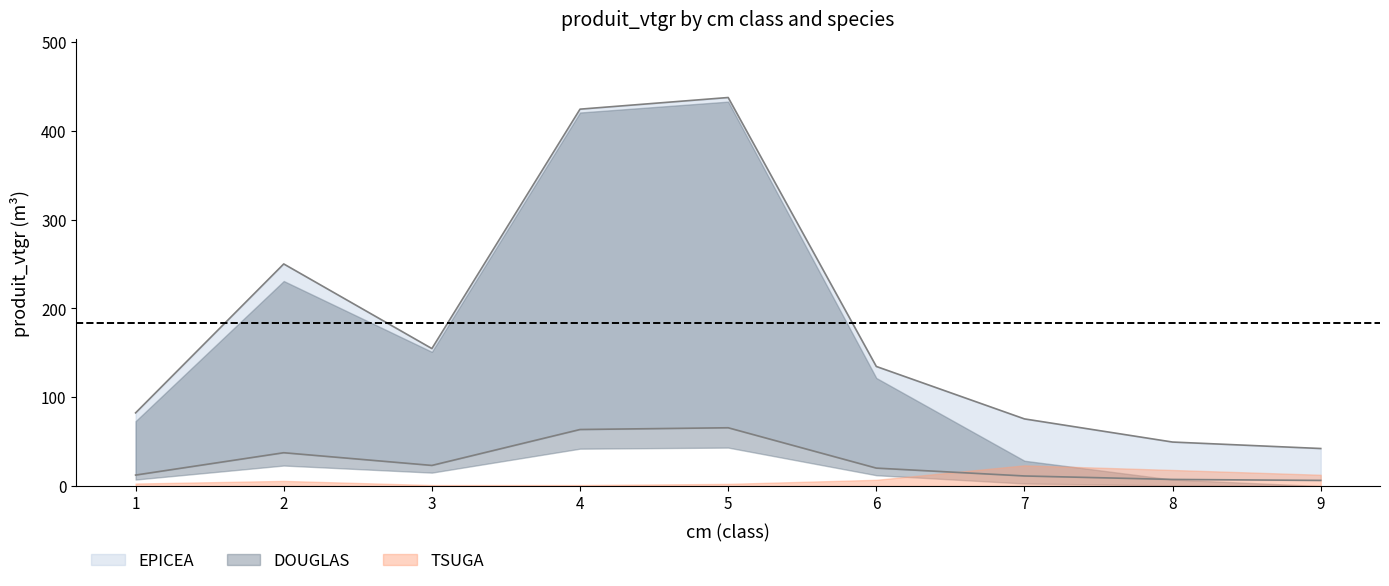

How many lines are shown in the chart?

3